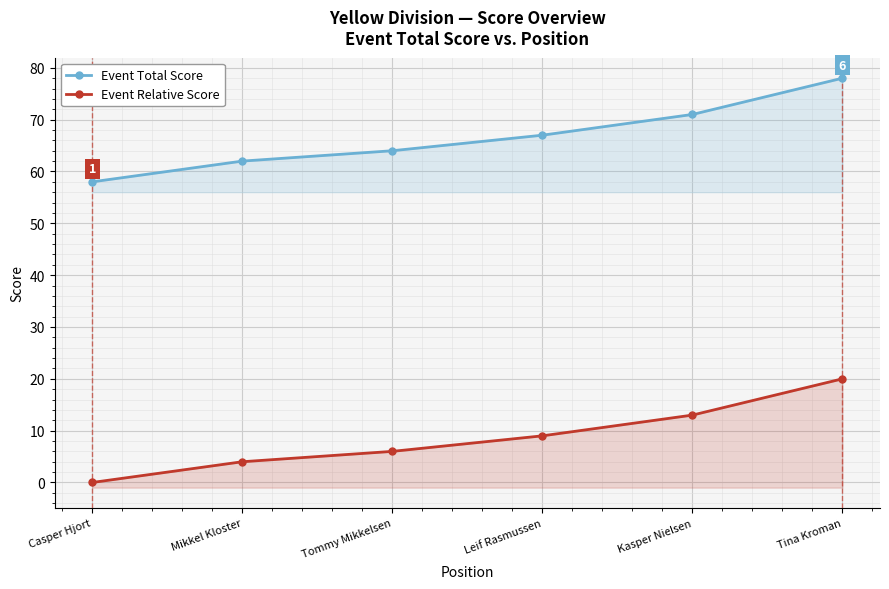

What are all the series names shown in the legend?

Event Total Score, Event Relative Score